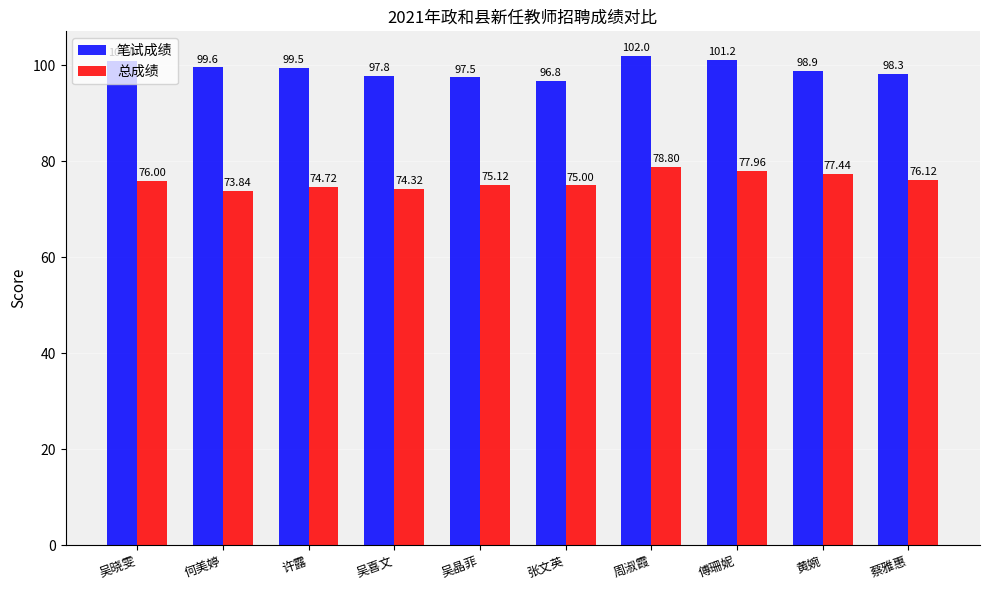

What is the difference between the 笔试成绩 values at 吴晓雯 and 何美婷?

1.4